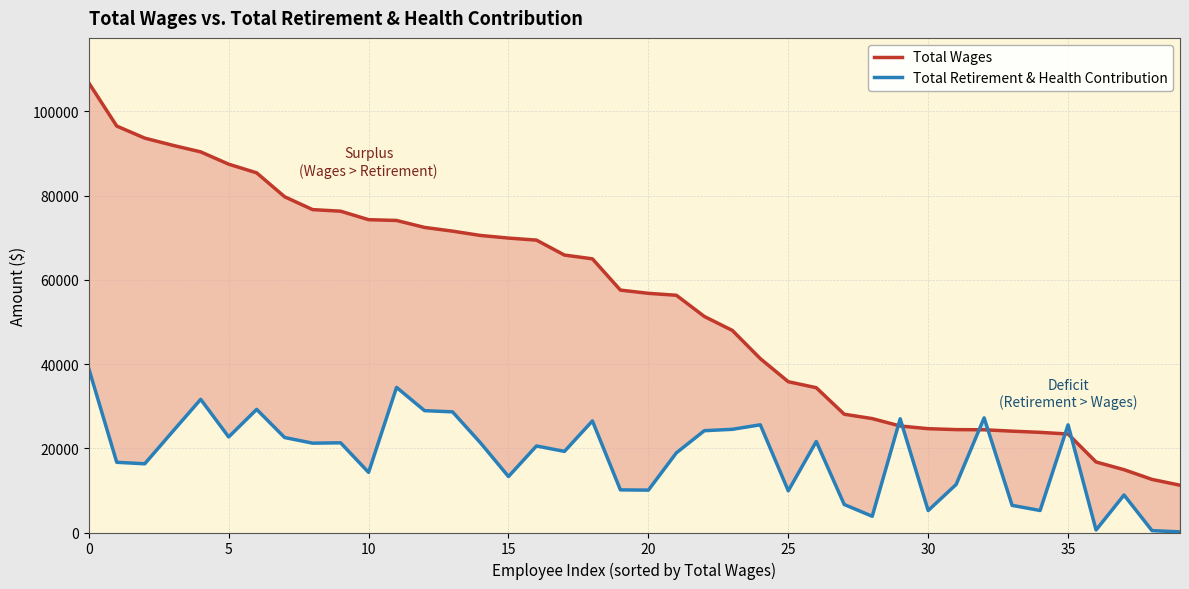

What is the label of the 7th point from the right?

33